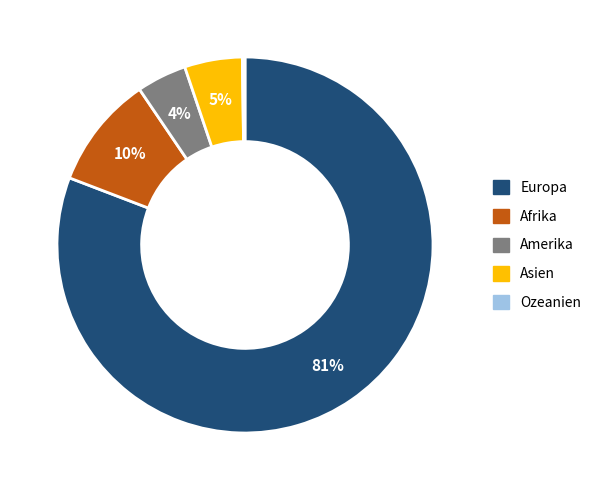

To the nearest percent, what is the difference between the largest and smallest slice percentages?

81%